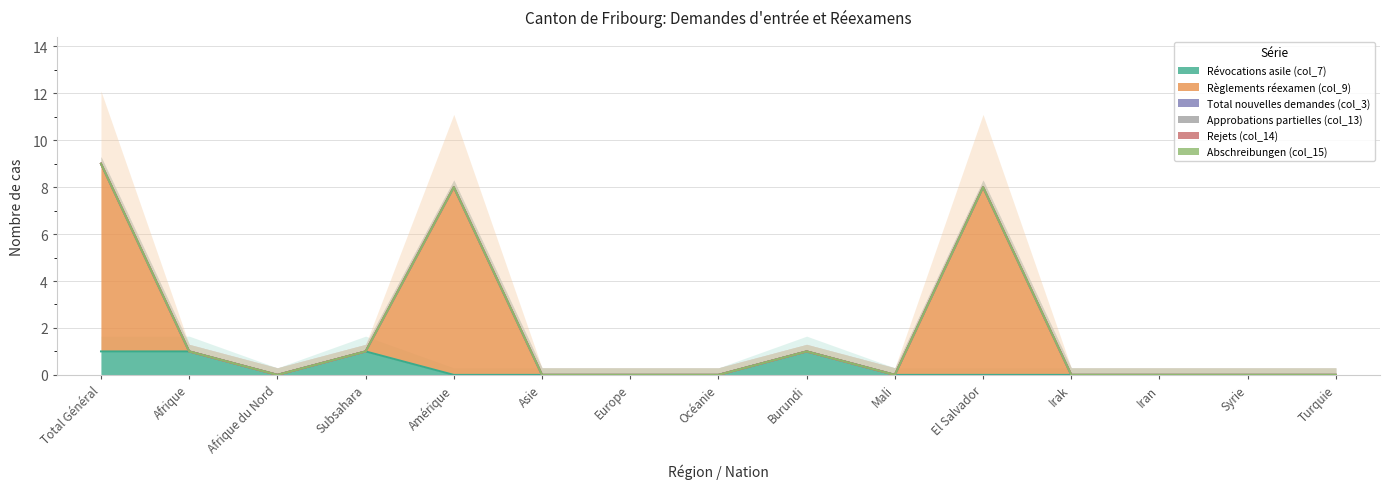

What position from the left is Iran?

13